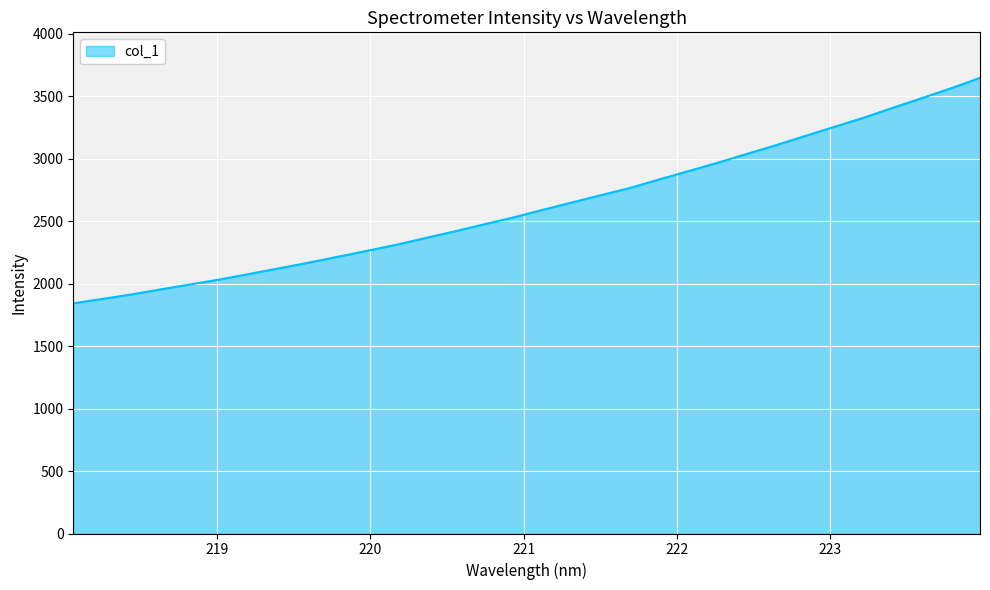

How many lines are shown in the chart?

1